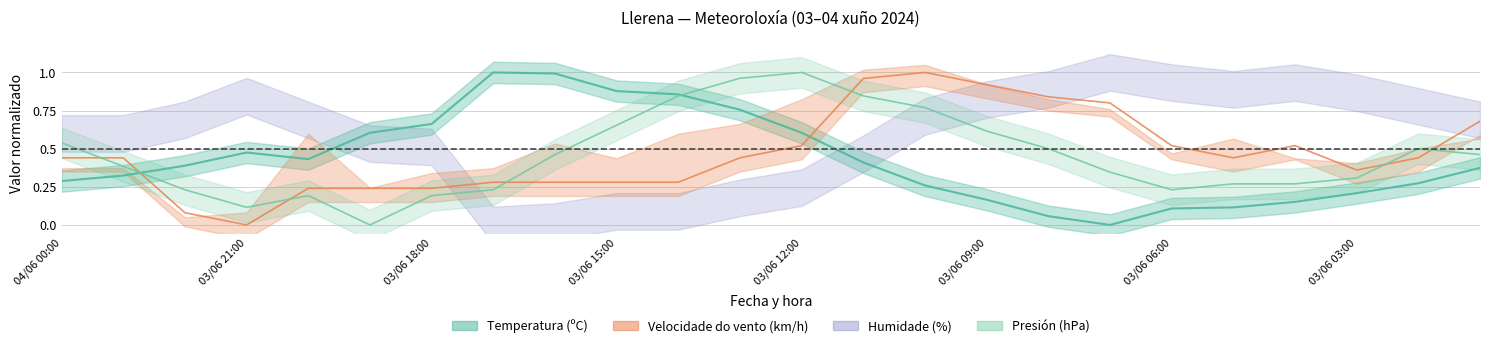

What is the label of the 20th point from the left?

03/06 05:00